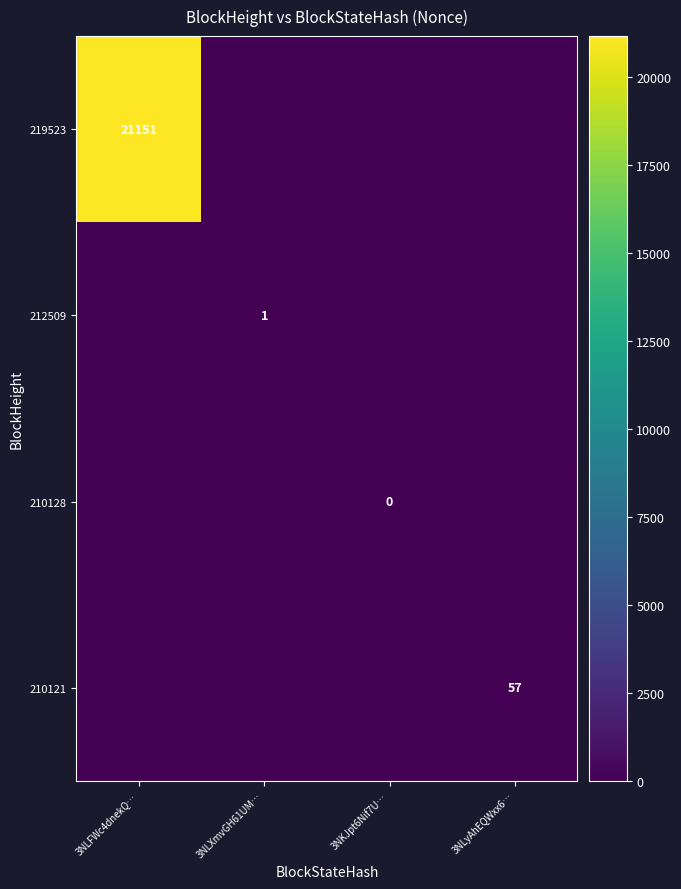

The 212509 series shows 2 at 3NLXmvGH61UM…. True or false?

False